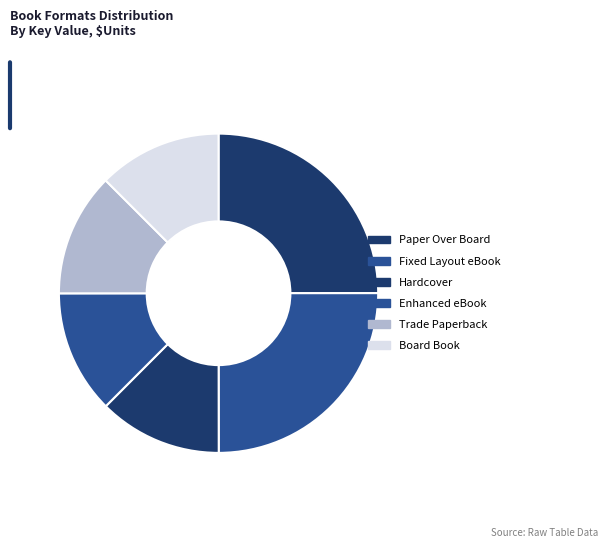

To the nearest percent, what is the average slice percentage?

17%